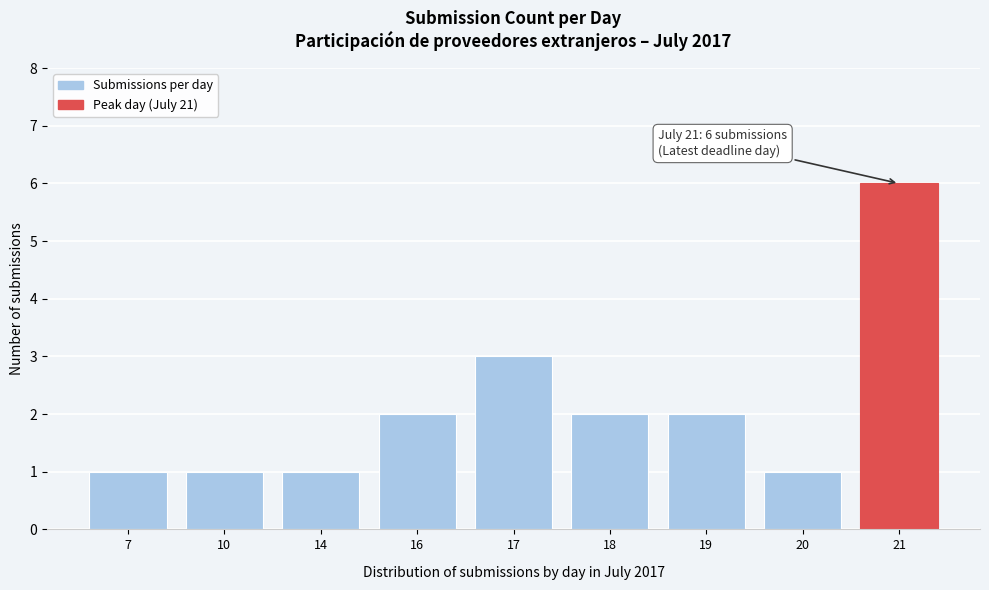

Reading right to left, list all the values displayed in this chart.

21=6	20=1	19=2	18=2	17=3	16=2	14=1	10=1	7=1